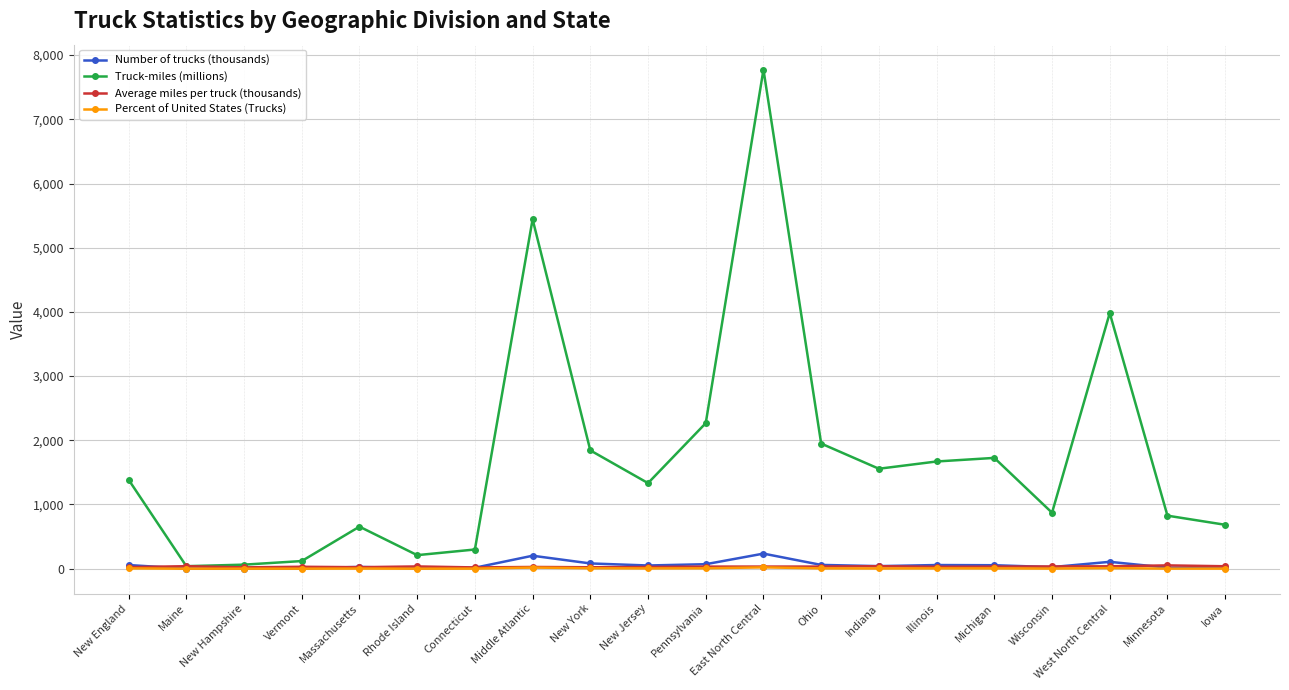

Is this an area chart (filled region under the line)?

No